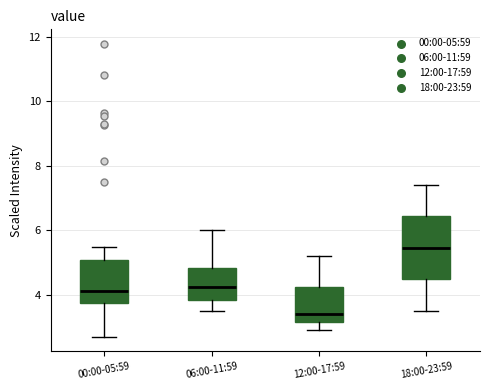

Reading left to right, transcribe this box plot: for each box, give where its median line is, the range the box spans, and where its two whiskers end, as read against the y-axis. The values are not printed on the chart, so give them approximately, as read against the axis.

00:00-05:59: median 4.2, box 3.8 to 5.0, whiskers 2.8 to 5.4
06:00-11:59: median 4.2, box 3.8 to 4.8, whiskers 3.4 to 6.0
12:00-17:59: median 3.4, box 3.2 to 4.2, whiskers 3.0 to 5.2
18:00-23:59: median 5.4, box 4.4 to 6.4, whiskers 3.6 to 7.4